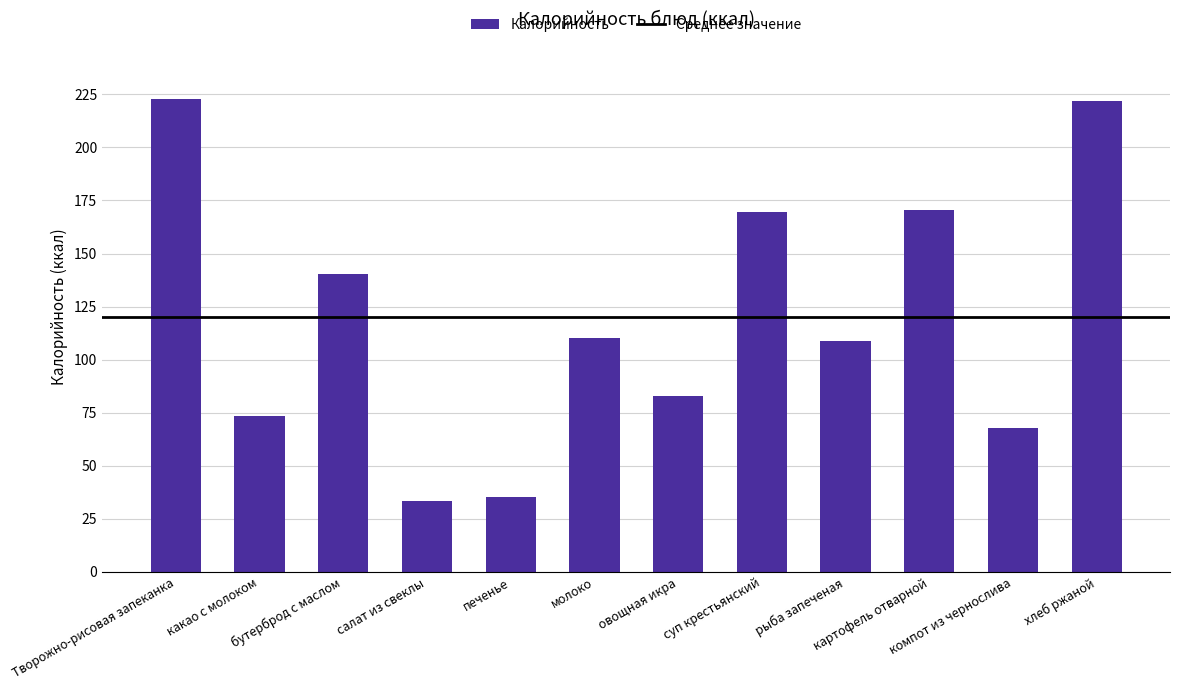

What is the difference between the values at рыба запеченая and хлеб ржаной?

113.0